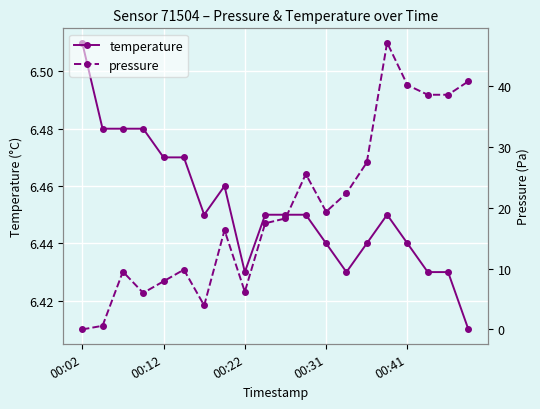

How many temperature values are between 6 and 7?

20